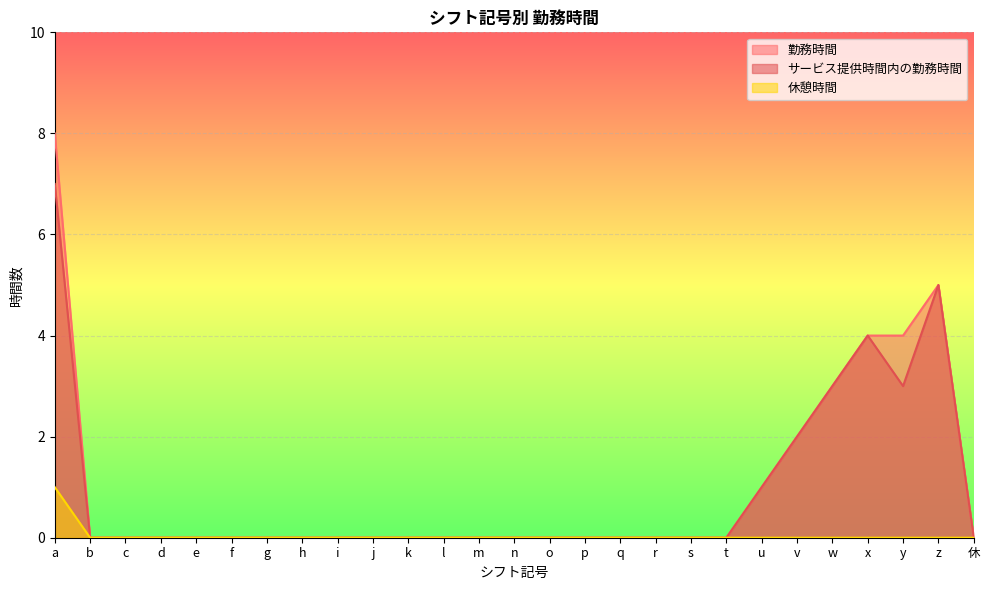

List the series in order of their peak value, highest first.

勤務時間, サービス提供時間内の勤務時間, 休憩時間